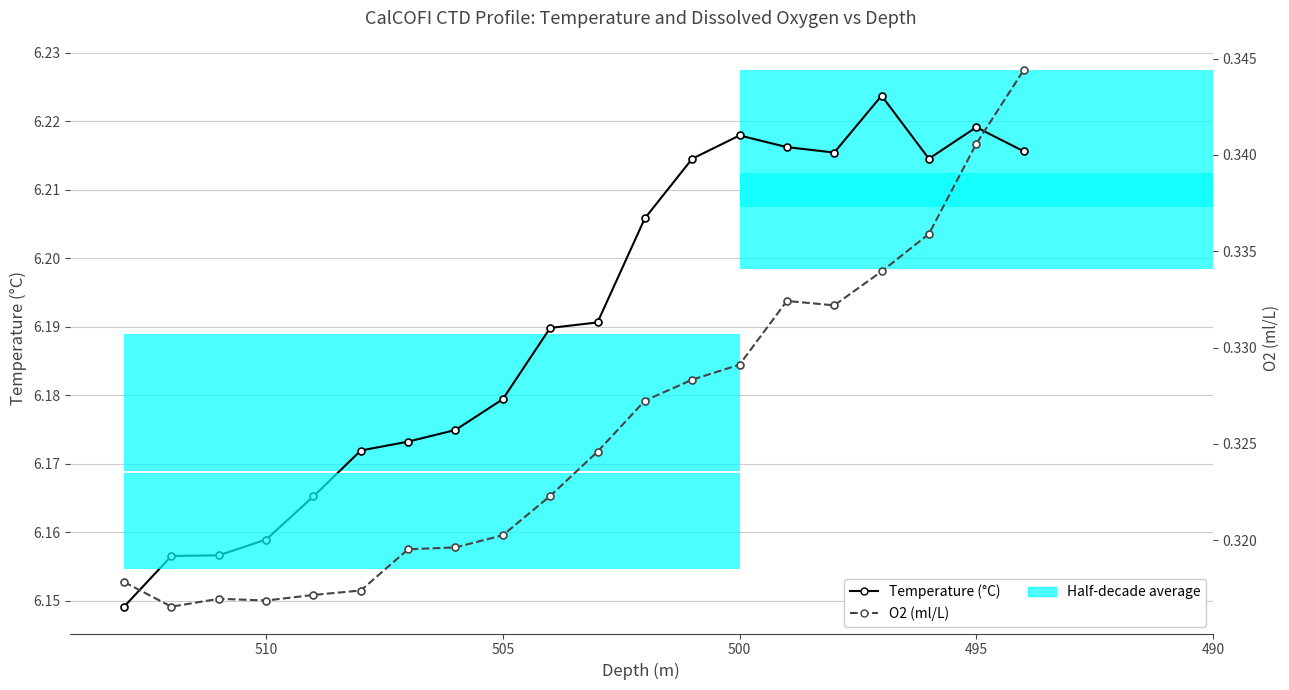

Reading left to right, what are all the values shown in this chart?

Temperature (°C): 6.1	6.2	6.2	6.2	6.2	6.2	6.2	6.2	6.2	6.2	6.2	6.2	6.2	6.2	6.2	6.2	6.2	6.2	6.2	6.2
O2 (ml/L): 0.3	0.3	0.3	0.3	0.3	0.3	0.3	0.3	0.3	0.3	0.3	0.3	0.3	0.3	0.3	0.3	0.3	0.3	0.3	0.3